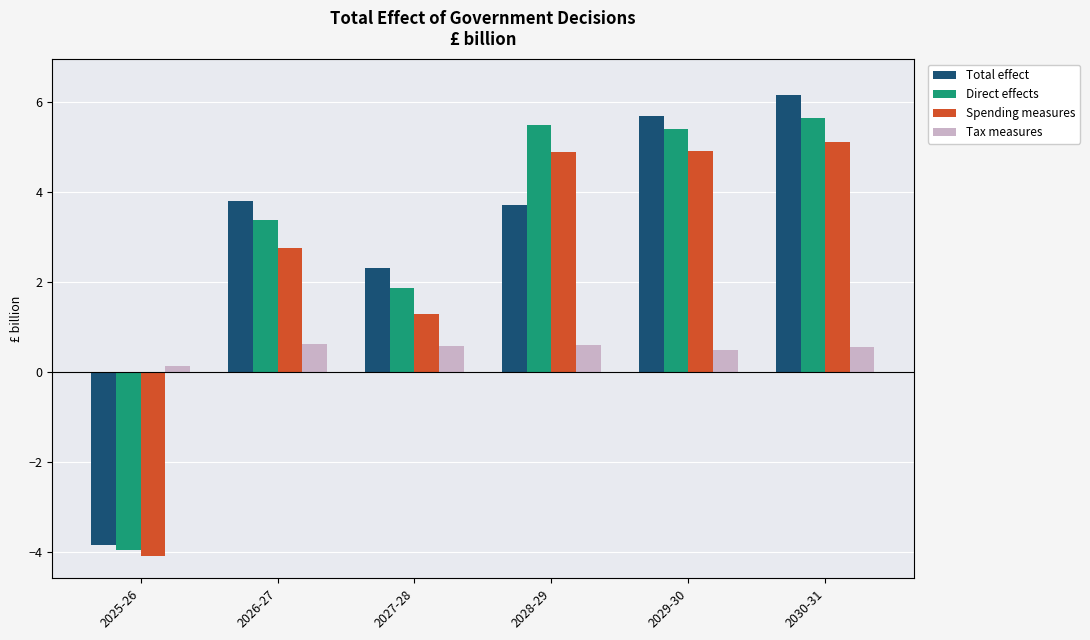

What are all the series names shown in the legend?

Total effect, Direct effects, Spending measures, Tax measures